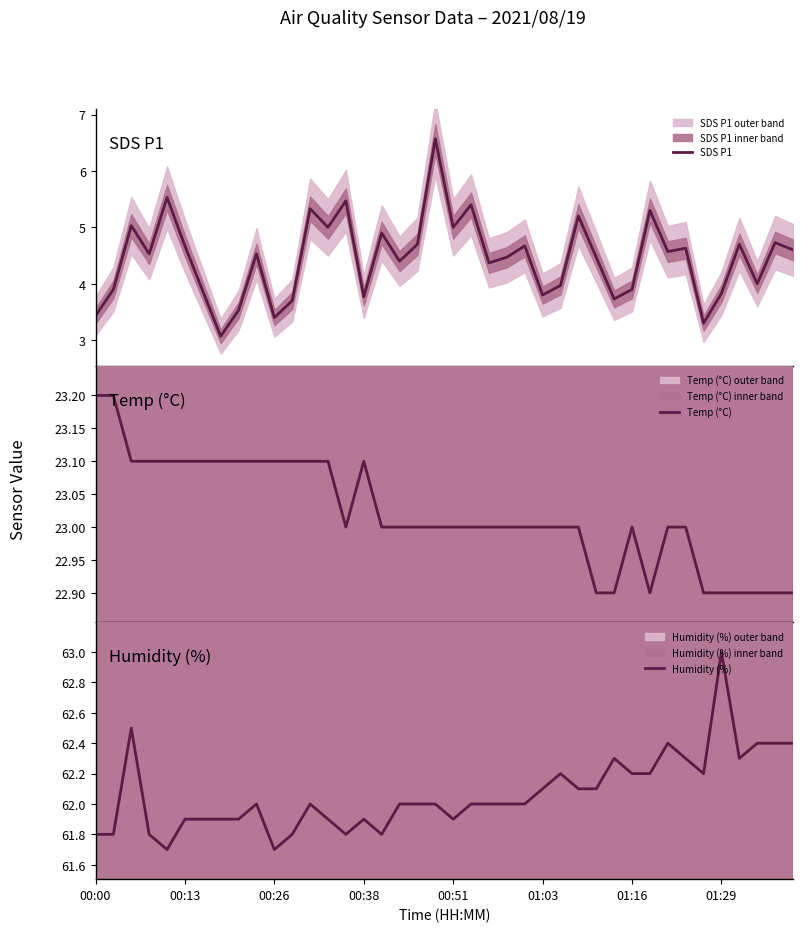

How many values in the Humidity (%) series are below 62?

15